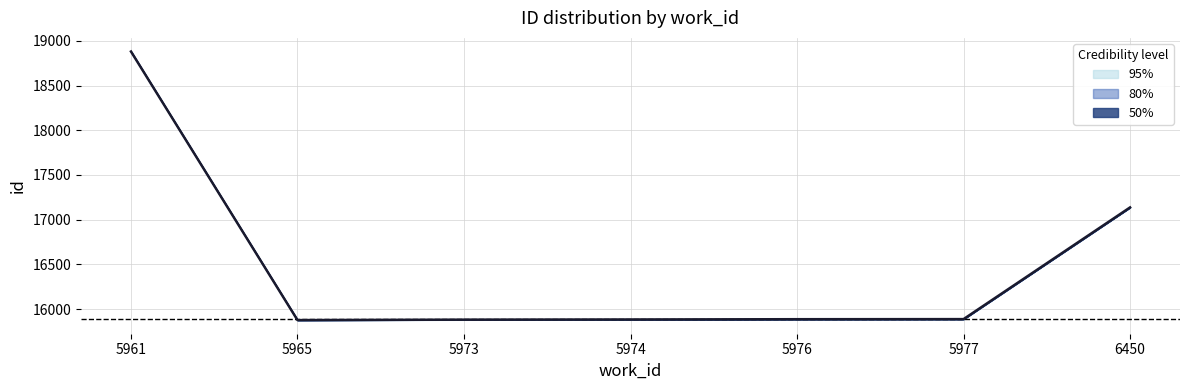

At which category is the sum across all series the highest?

5961